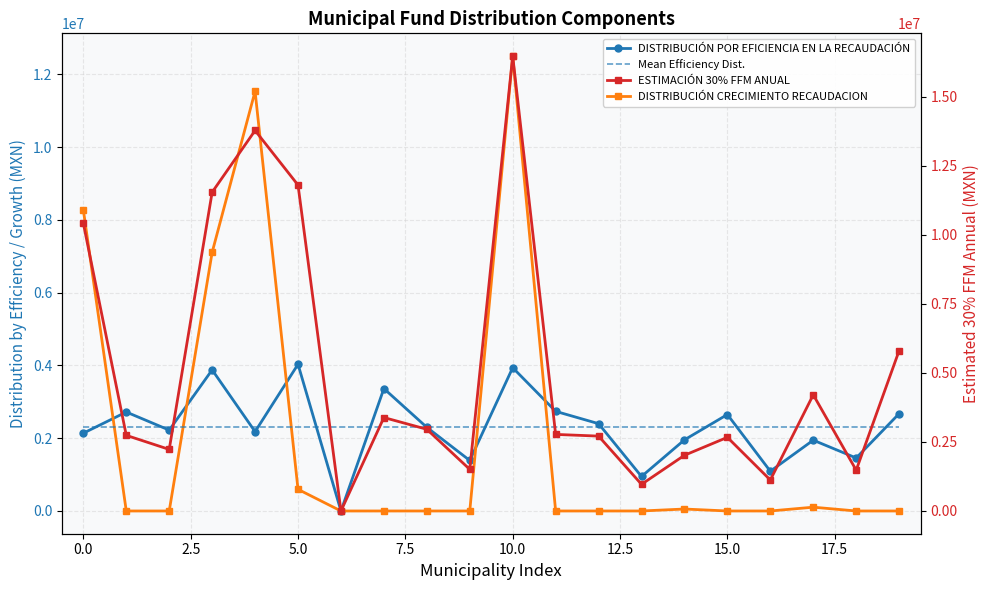

Does the chart have visible grid lines?

Yes